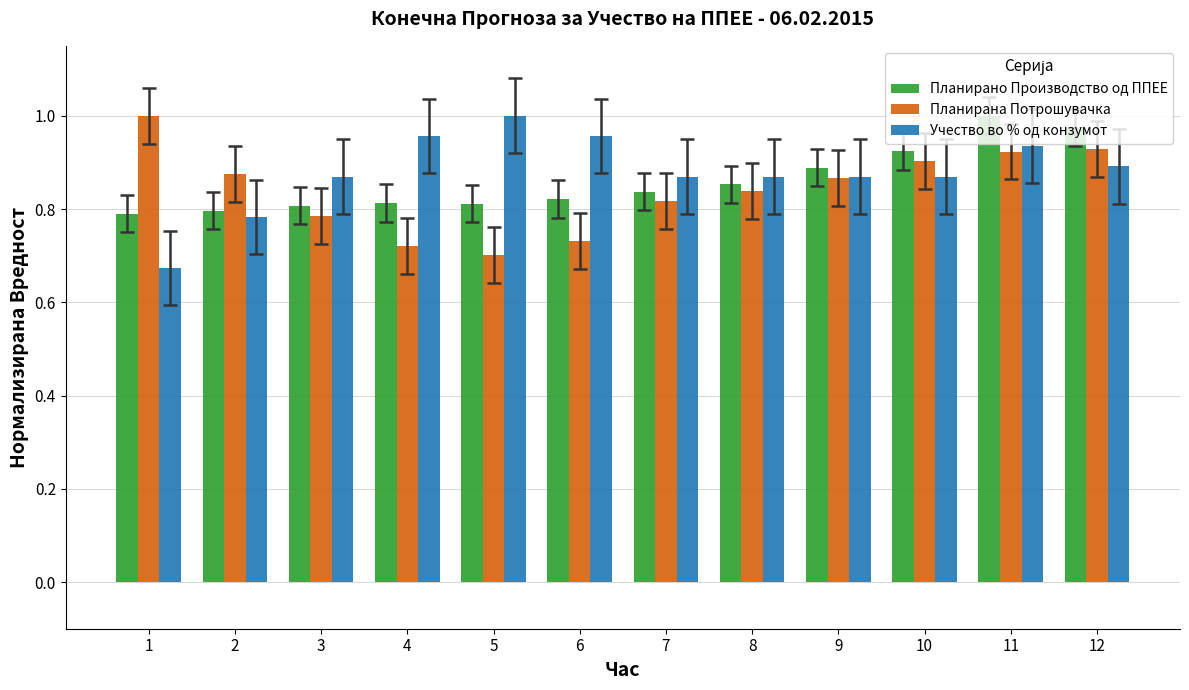

True or false: Планирана Потрошувачка has a value of 1.3 at 7.

False